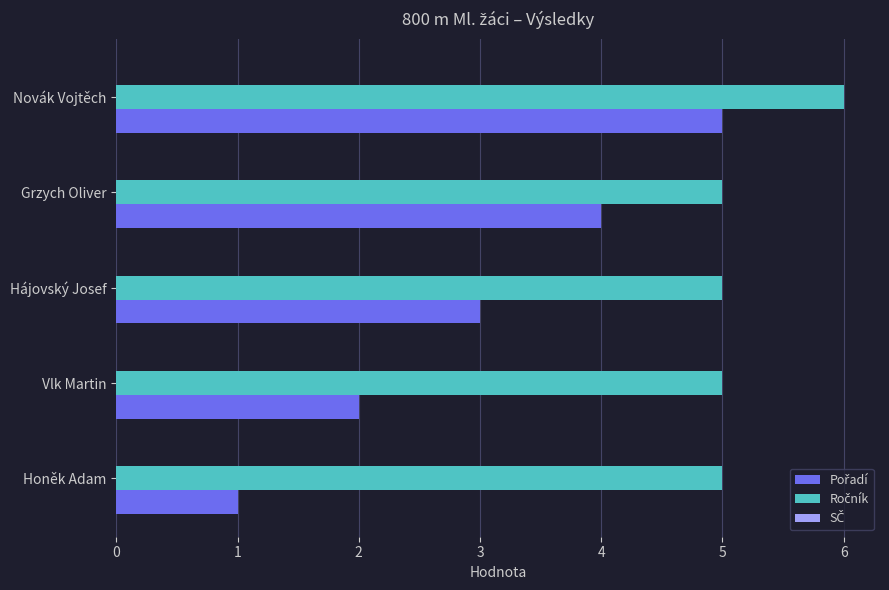

How many series are shown in this chart?

2